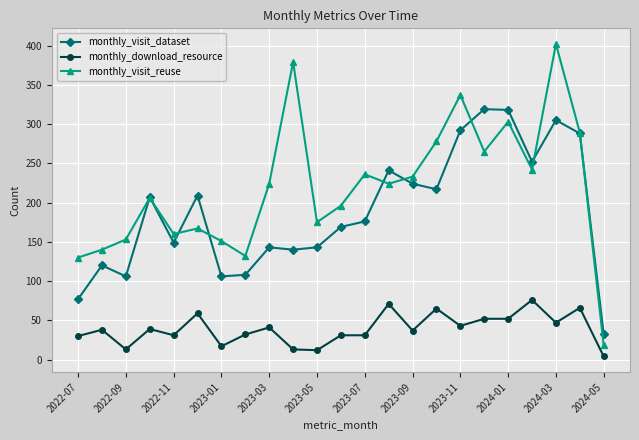

What is the maximum value for monthly_visit_reuse?

402